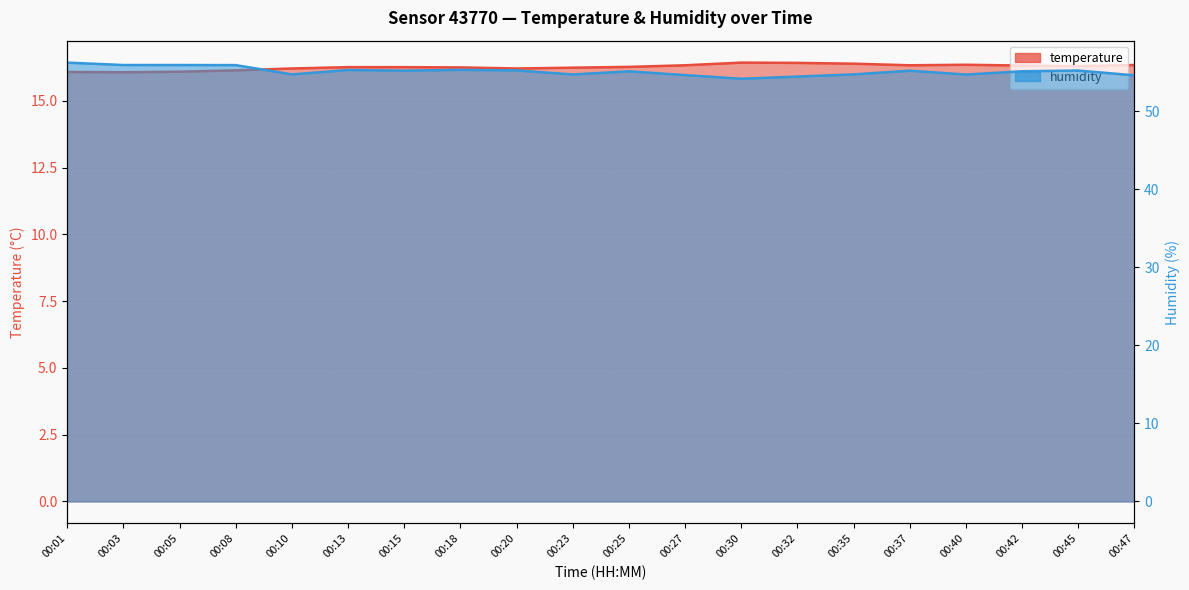

Is the value of temperature at 00:47 greater than the value of humidity at 00:27?

No